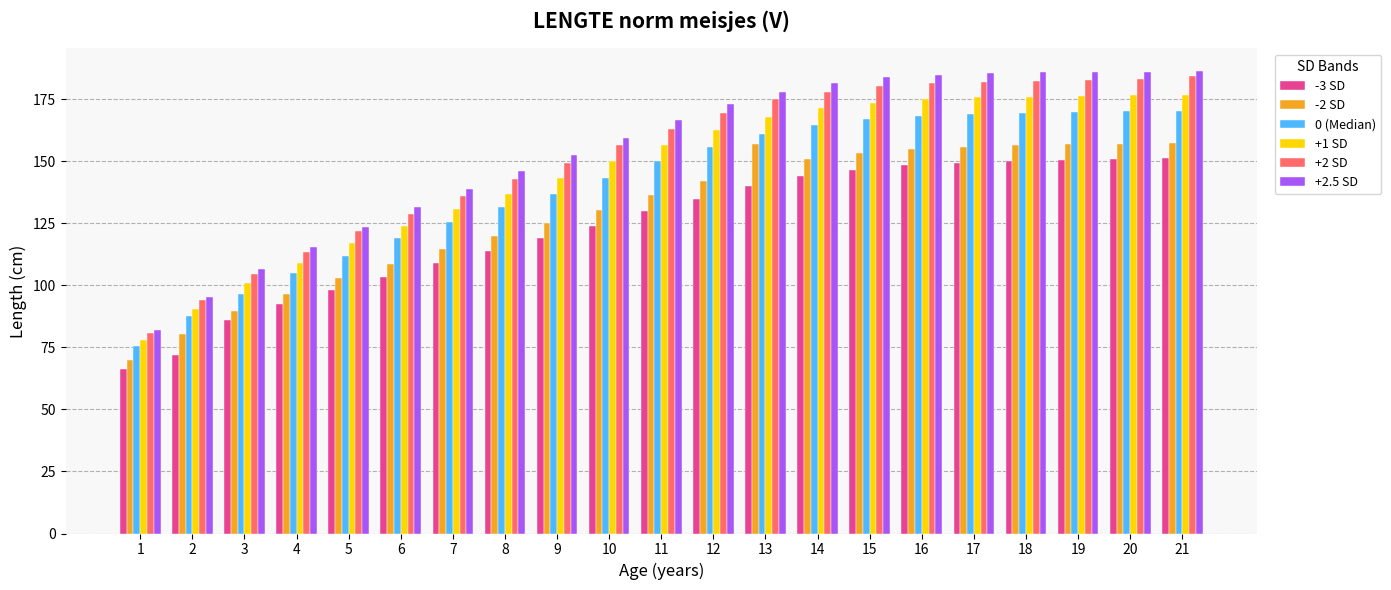

Which series has the largest range (max minus min)?

+2.5 SD